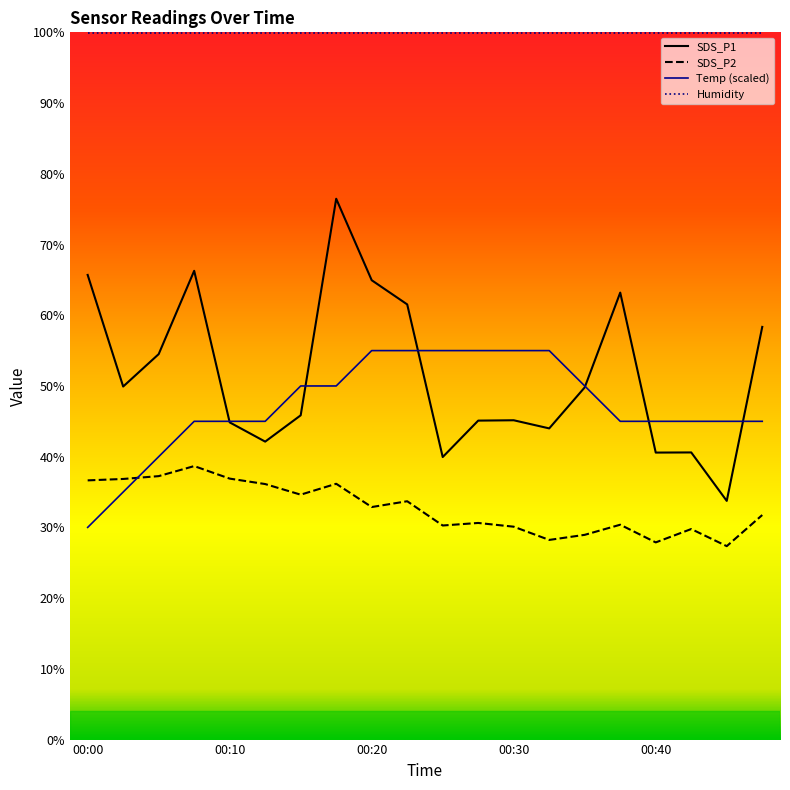

What is the sum of the Temp values at 00:08 and 00:17?

95.0